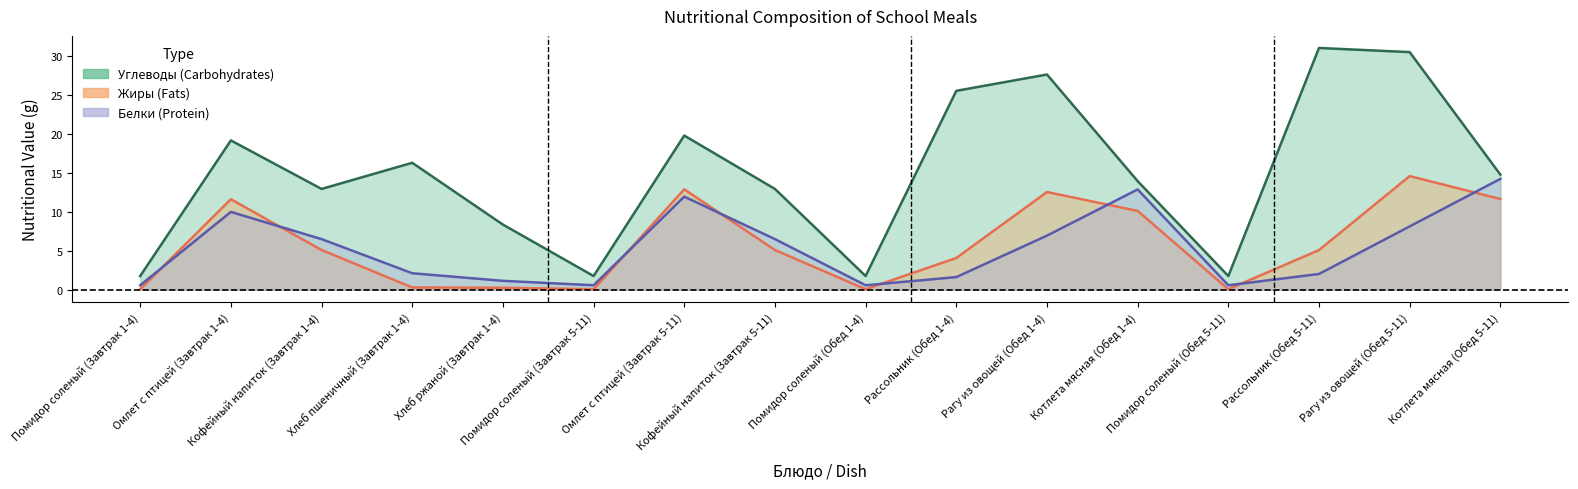

Reading left to right, list all the values displayed in this chart.

Углеводы: Помидор соленый (Завтрак 1-4)=1.8	Омлет с птицей (Завтрак 1-4)=19.2	Кофейный напиток (Завтрак 1-4)=13.0	Хлеб пшеничный (Завтрак 1-4)=16.3	Хлеб ржаной (Завтрак 1-4)=8.4	Помидор соленый (Завтрак 5-11)=1.8	Омлет с птицей (Завтрак 5-11)=19.8	Кофейный напиток (Завтрак 5-11)=13.0	Помидор соленый (Обед 1-4)=1.8	Рассольник (Обед 1-4)=25.6	Рагу из овощей (Обед 1-4)=27.7	Котлета мясная (Обед 1-4)=14.0	Помидор соленый (Обед 5-11)=1.8	Рассольник (Обед 5-11)=31.1	Рагу из овощей (Обед 5-11)=30.6	Котлета мясная (Обед 5-11)=14.8
Жиры: Помидор соленый (Завтрак 1-4)=0.1	Омлет с птицей (Завтрак 1-4)=11.6	Кофейный напиток (Завтрак 1-4)=5.1	Хлеб пшеничный (Завтрак 1-4)=0.3	Хлеб ржаной (Завтрак 1-4)=0.2	Помидор соленый (Завтрак 5-11)=0.1	Омлет с птицей (Завтрак 5-11)=12.9	Кофейный напиток (Завтрак 5-11)=5.1	Помидор соленый (Обед 1-4)=0.1	Рассольник (Обед 1-4)=4.1	Рагу из овощей (Обед 1-4)=12.6	Котлета мясная (Обед 1-4)=10.1	Помидор соленый (Обед 5-11)=0.1	Рассольник (Обед 5-11)=5.1	Рагу из овощей (Обед 5-11)=14.6	Котлета мясная (Обед 5-11)=11.7
Белки: Помидор соленый (Завтрак 1-4)=0.6	Омлет с птицей (Завтрак 1-4)=10.0	Кофейный напиток (Завтрак 1-4)=6.5	Хлеб пшеничный (Завтрак 1-4)=2.1	Хлеб ржаной (Завтрак 1-4)=1.1	Помидор соленый (Завтрак 5-11)=0.6	Омлет с птицей (Завтрак 5-11)=12.0	Кофейный напиток (Завтрак 5-11)=6.5	Помидор соленый (Обед 1-4)=0.6	Рассольник (Обед 1-4)=1.6	Рагу из овощей (Обед 1-4)=7.0	Котлета мясная (Обед 1-4)=12.9	Помидор соленый (Обед 5-11)=0.6	Рассольник (Обед 5-11)=2.0	Рагу из овощей (Обед 5-11)=8.1	Котлета мясная (Обед 5-11)=14.2